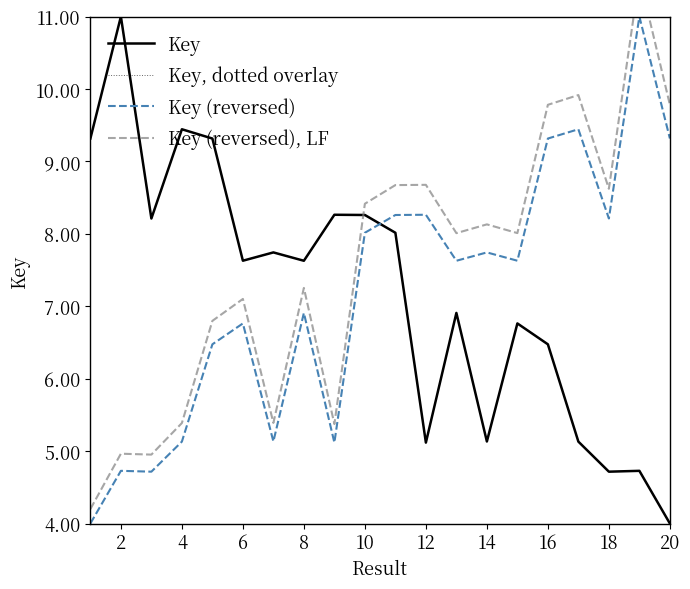

How many categories are shown in the chart?

20